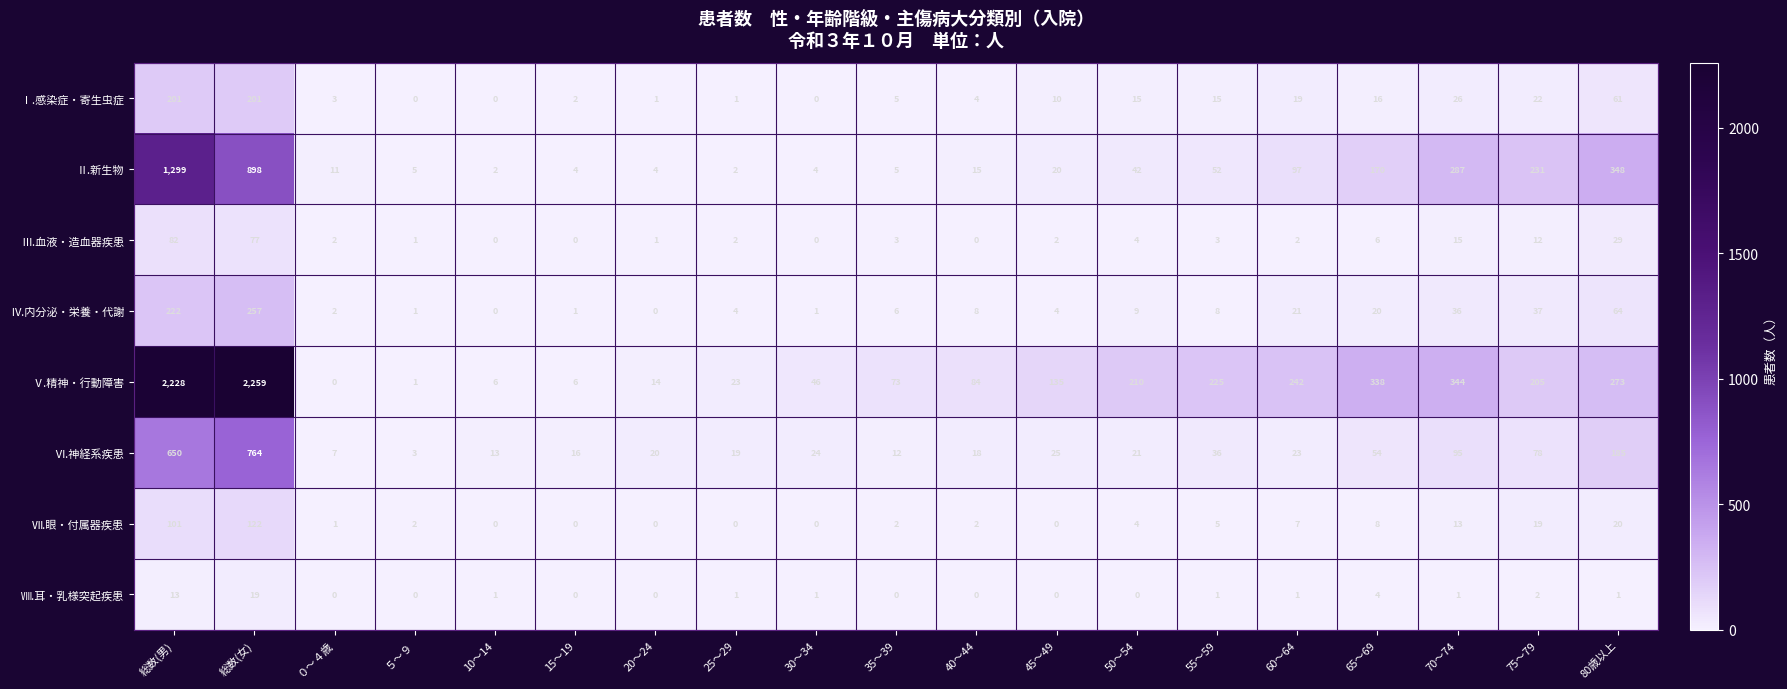

Is it true that Ⅵ.神経系疾患 equals 7 at ０～４歳?

True